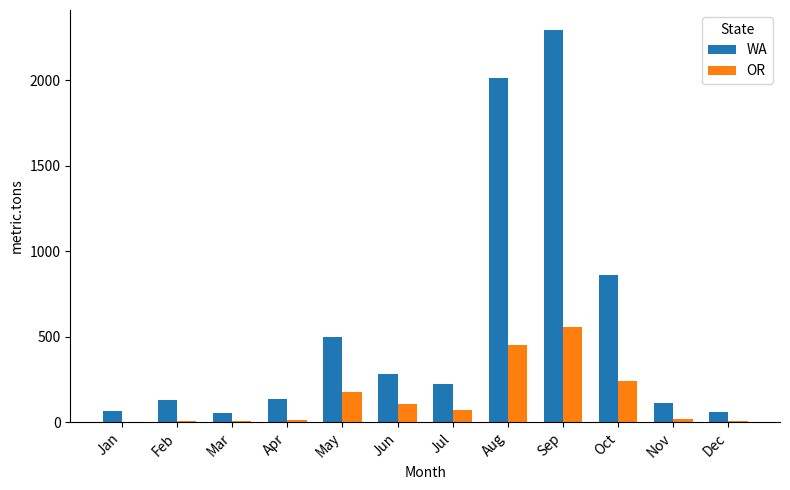

How many distinct data groups are displayed?

2